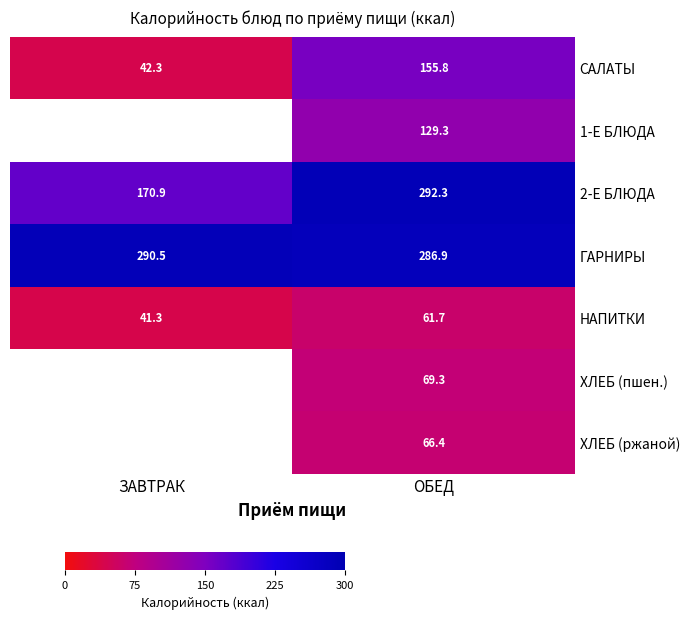

At how many categories does at least one series exceed 135?

2